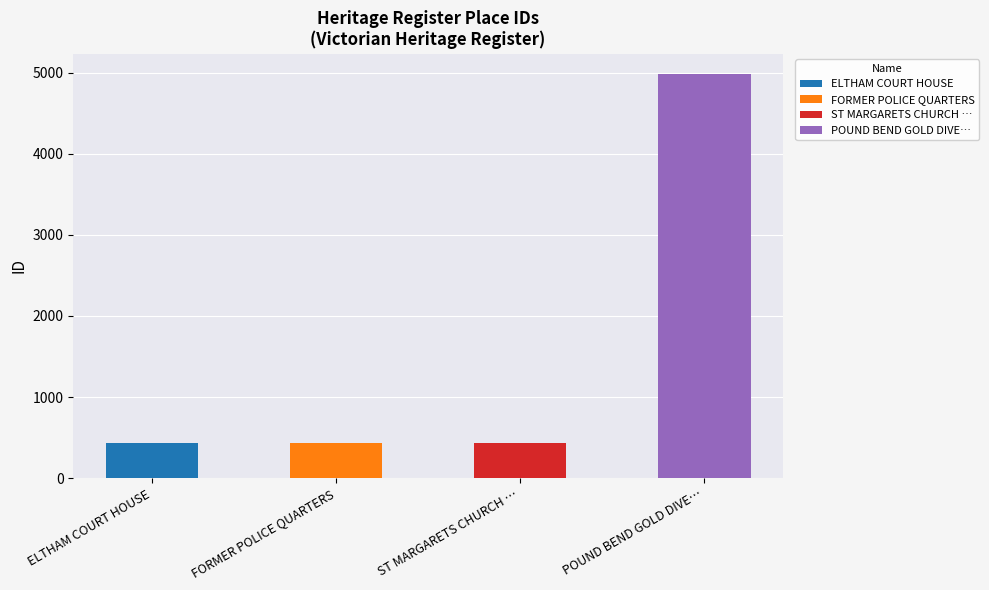

What is the ratio of the value at ELTHAM COURT HOUSE to the value at FORMER POLICE QUARTERS?

1.0